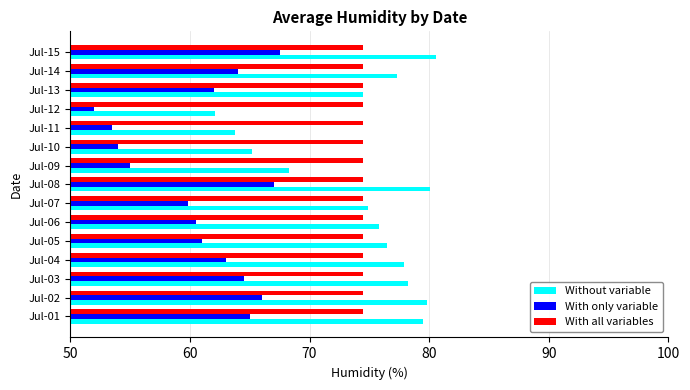

List the series in order of their peak value, lowest first.

With only variable, With all variables, Without variable